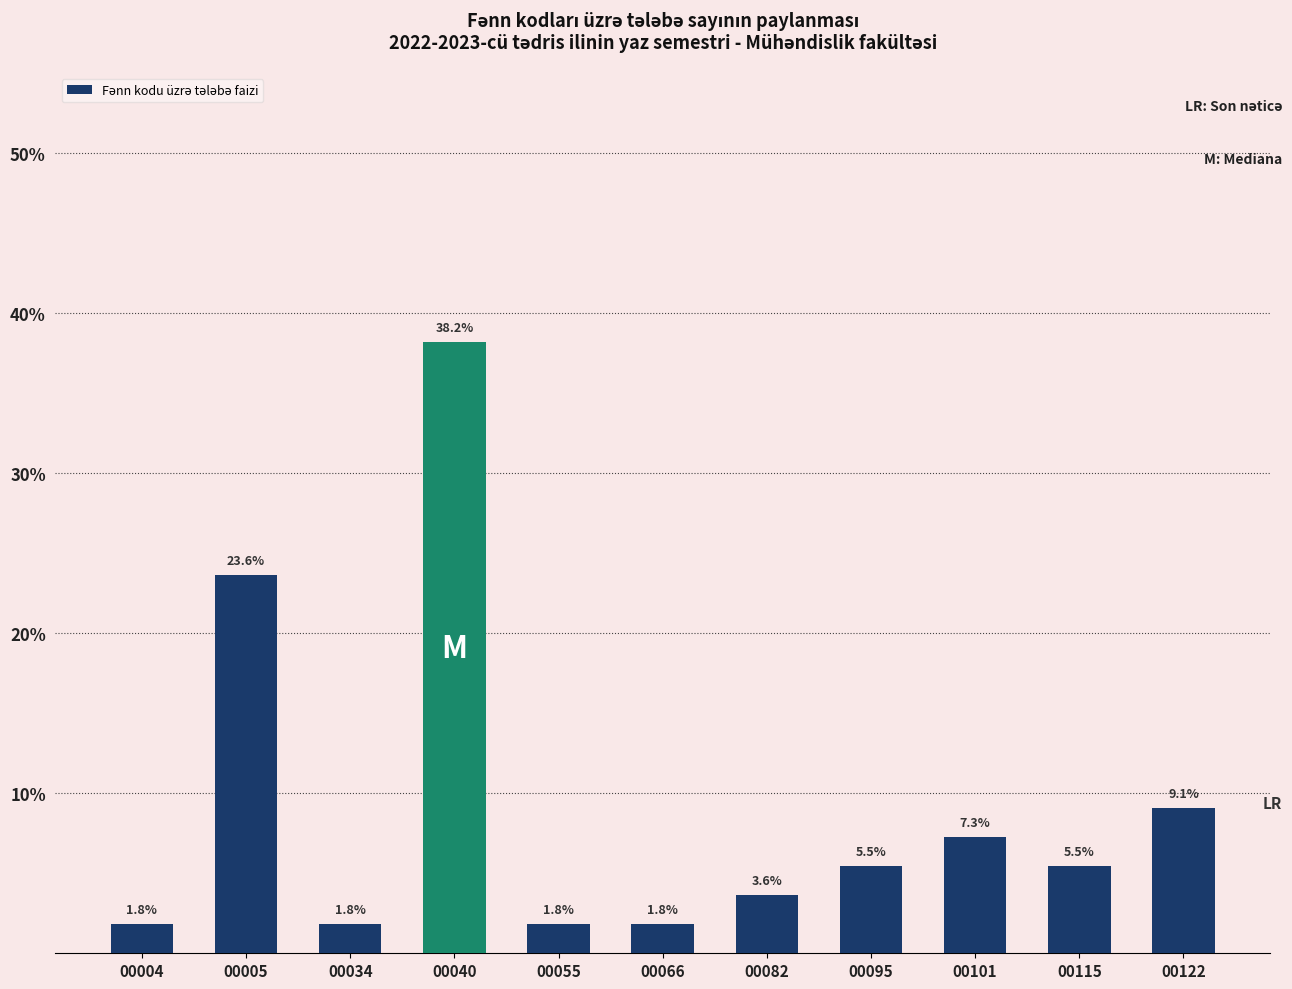

Reading left to right, what are all the values shown in this chart?

00004=1.8	00005=23.6	00034=1.8	00040=38.2	00055=1.8	00066=1.8	00082=3.6	00095=5.5	00101=7.3	00115=5.5	00122=9.1